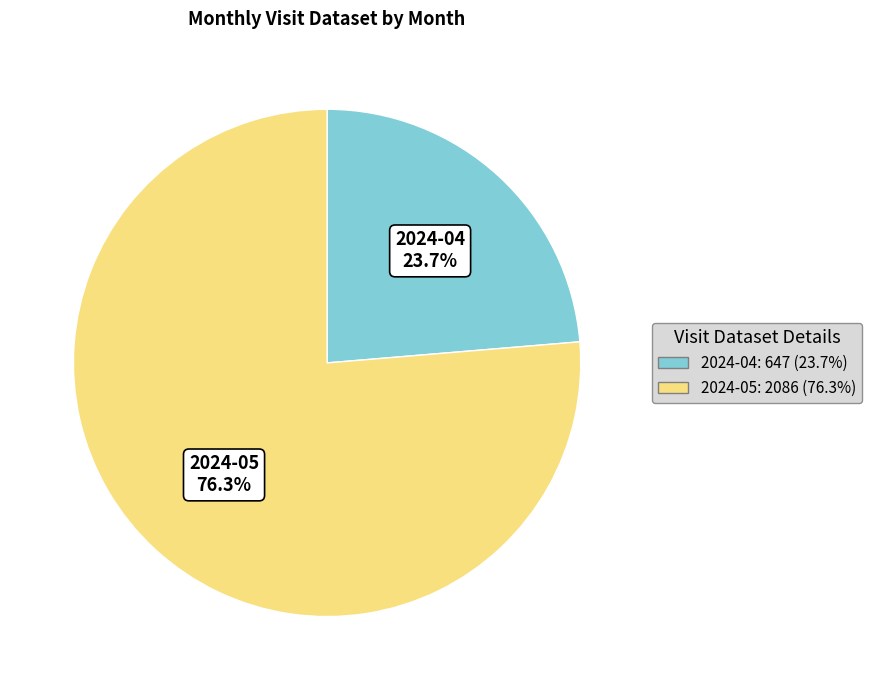

What percentage do 2024-05 and 2024-04 together represent?

100.0%